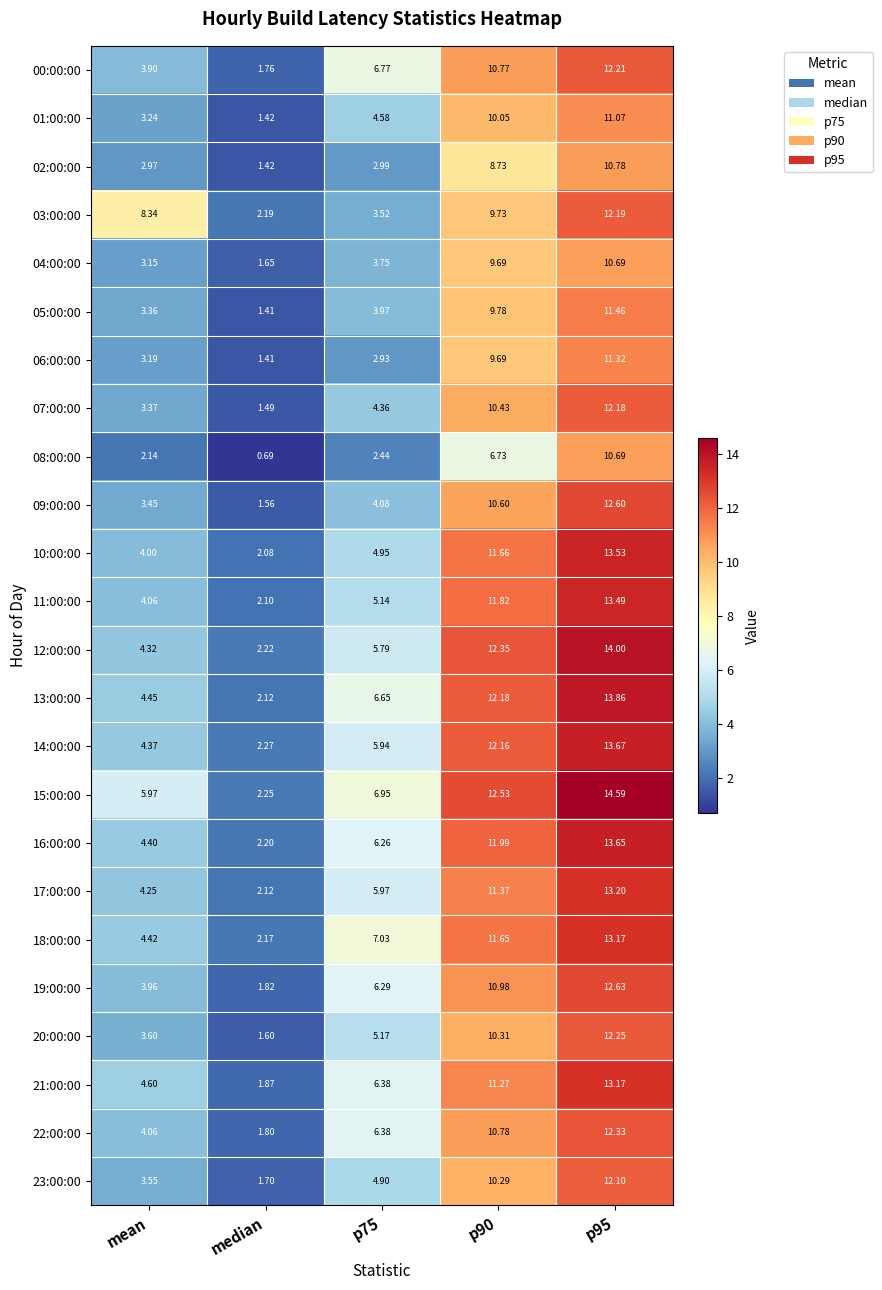

What is the maximum value shown in the chart?

14.6